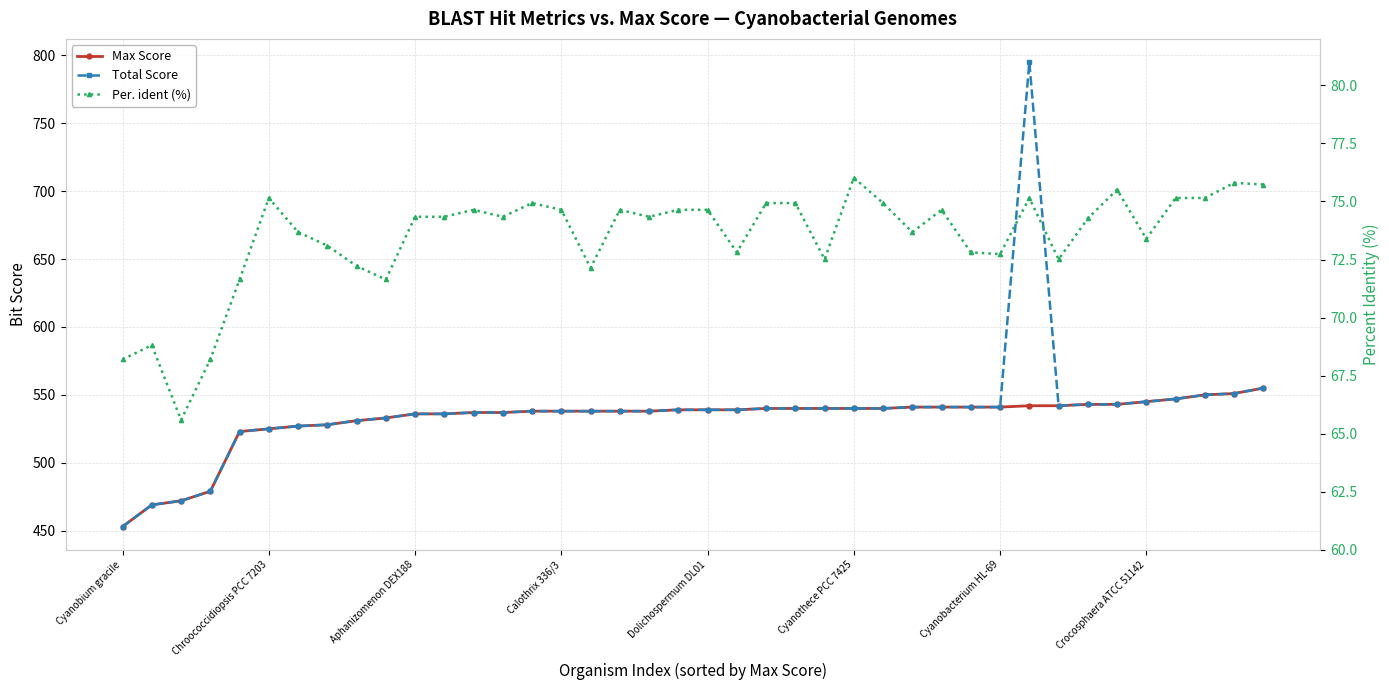

True or false: Total Score and Max Score cross at least once.

False